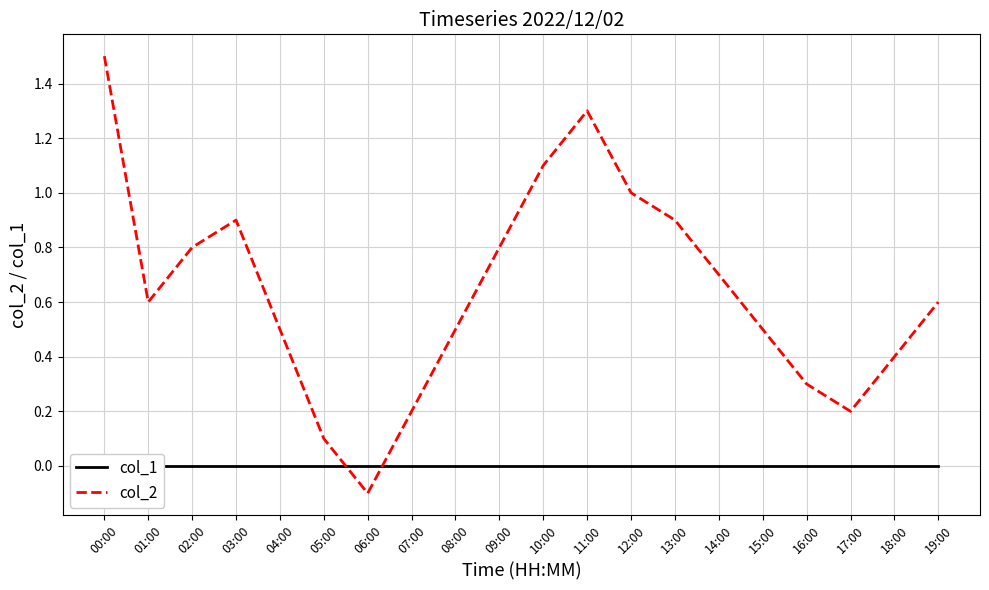

True or false: col_2 has a value of 0.2 at 18:00.

False